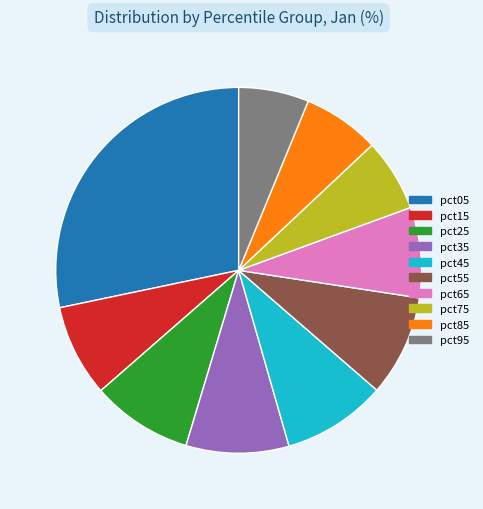

What is the largest slice in the pie chart?

pct05